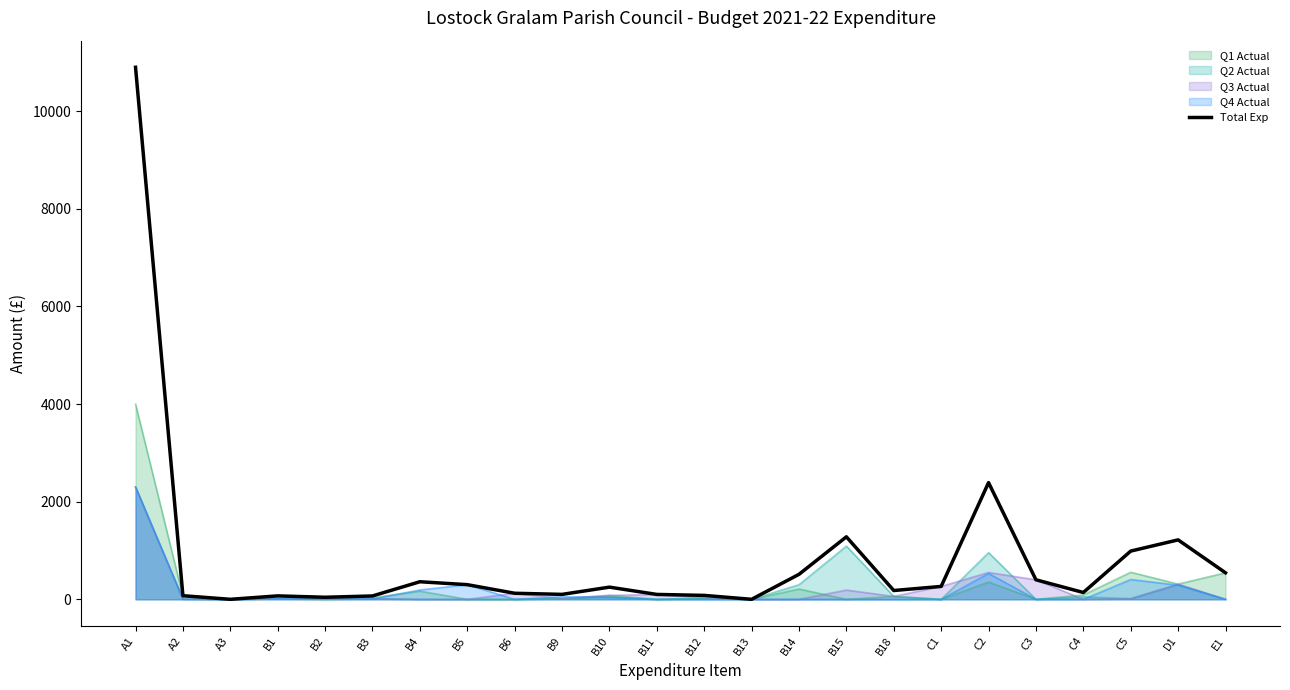

Rank the categories by value from highest to lowest.

A1, C2, B15, D1, C5, E1, B14, C3, B4, B5, C1, B10, B18, C4, B6, B9, B11, B12, A2, B1, B3, B2, A3, B13